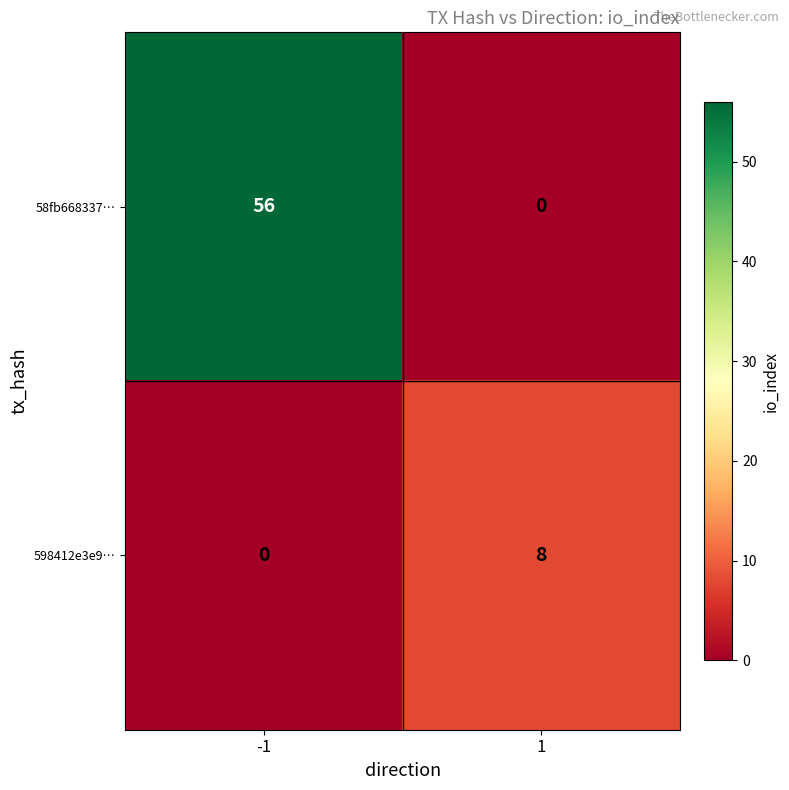

What is the spread (max minus min) of values at 1?

8